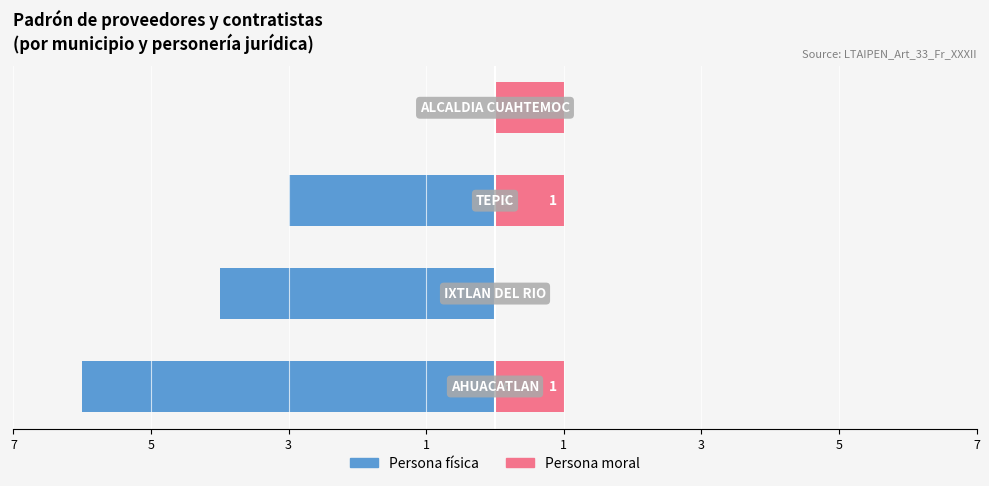

Which has a higher value, 7 or 1?

1